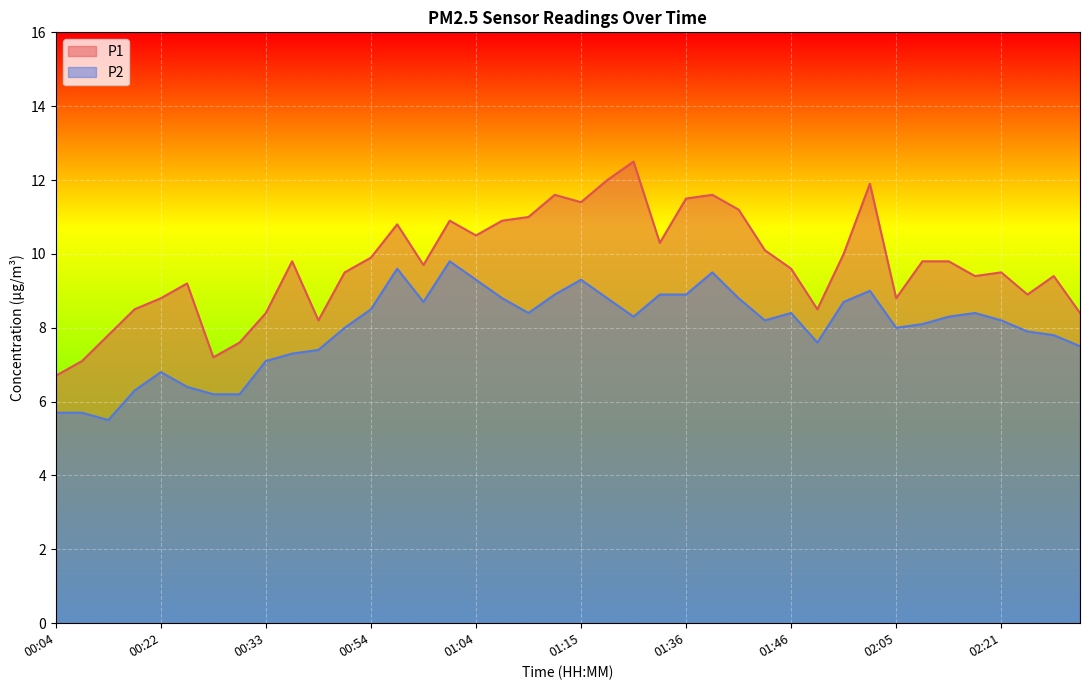

Between 01:07 and 02:23, which is larger?

01:07